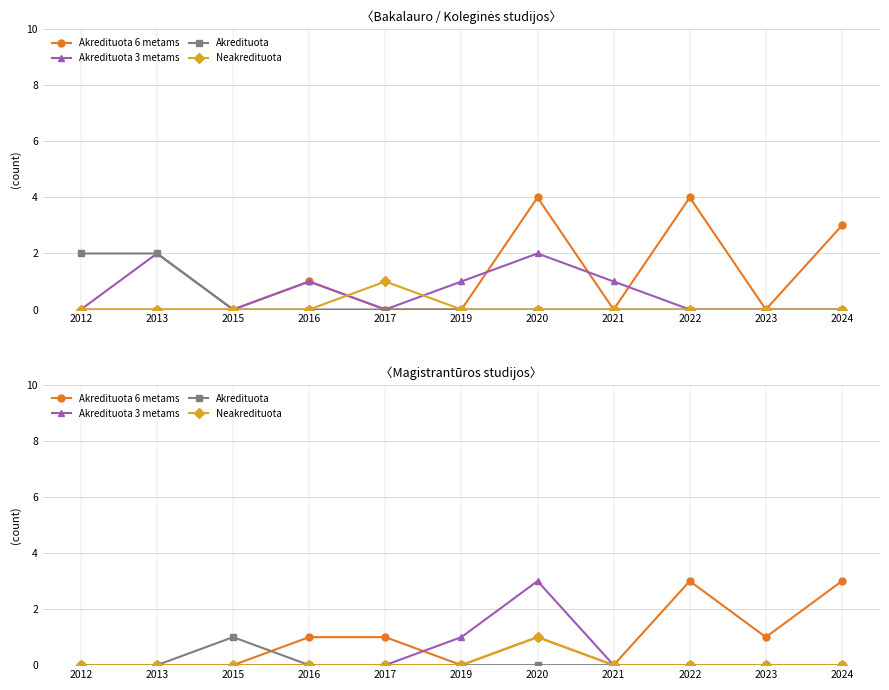

Count the Akredituota 3 metams values in the range 0 to 1.

10